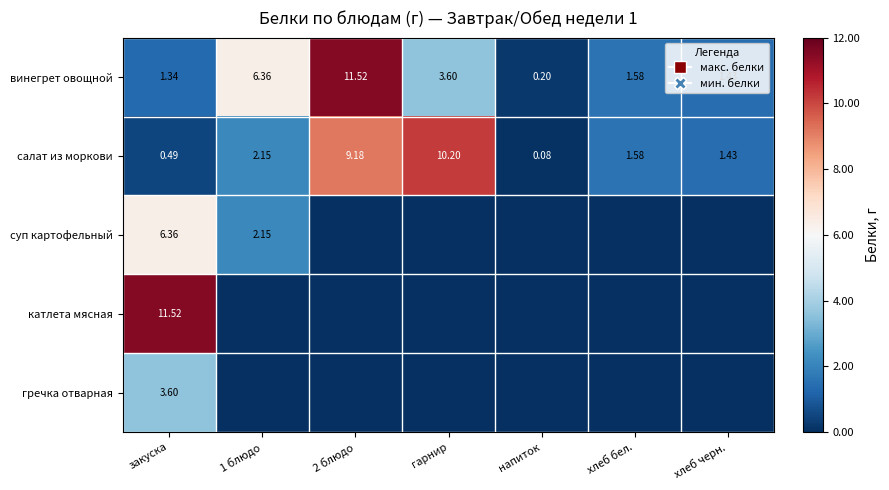

Between напиток and 1 блюдо, which is larger?

1 блюдо